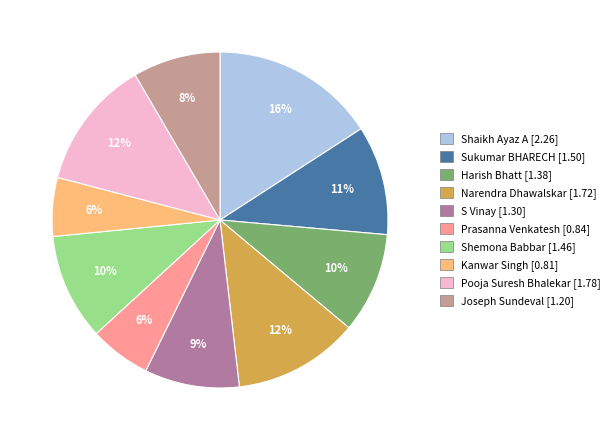

True or false: Sukumar BHARECH accounts for 11% of the total.

True